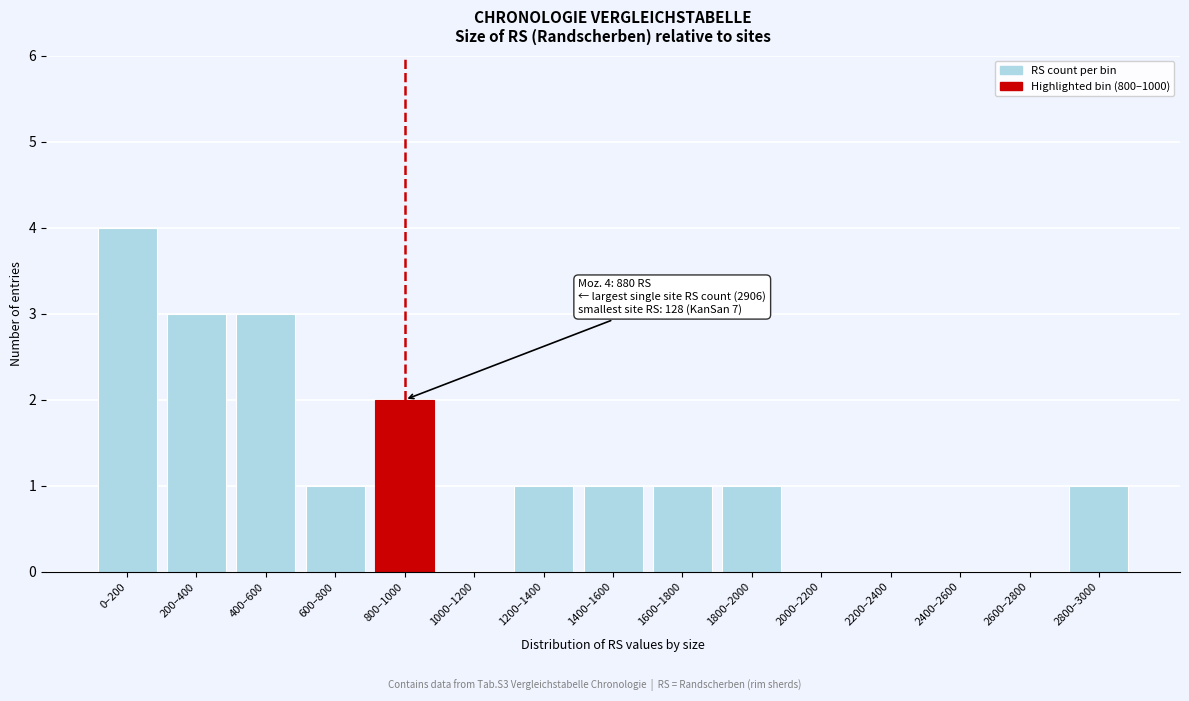

Reading right to left, transcribe all the data shown in this chart.

2800–3000=1	2600–2800=0	2400–2600=0	2200–2400=0	2000–2200=0	1800–2000=1	1600–1800=1	1400–1600=1	1200–1400=1	1000–1200=0	800–1000=2	600–800=1	400–600=3	200–400=3	0–200=4